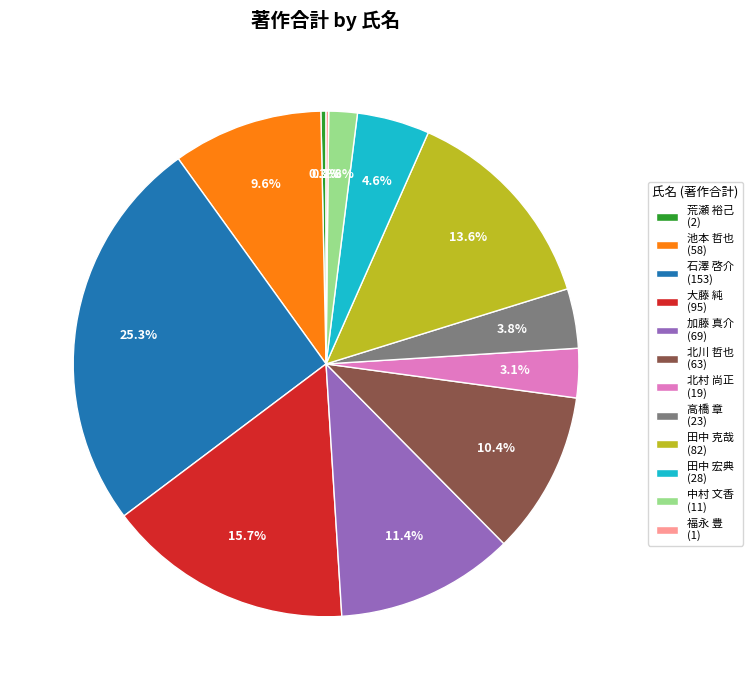

Which has a higher value, 荒瀬 裕己 (2) or 石澤 啓介 (153)?

石澤 啓介 (153)